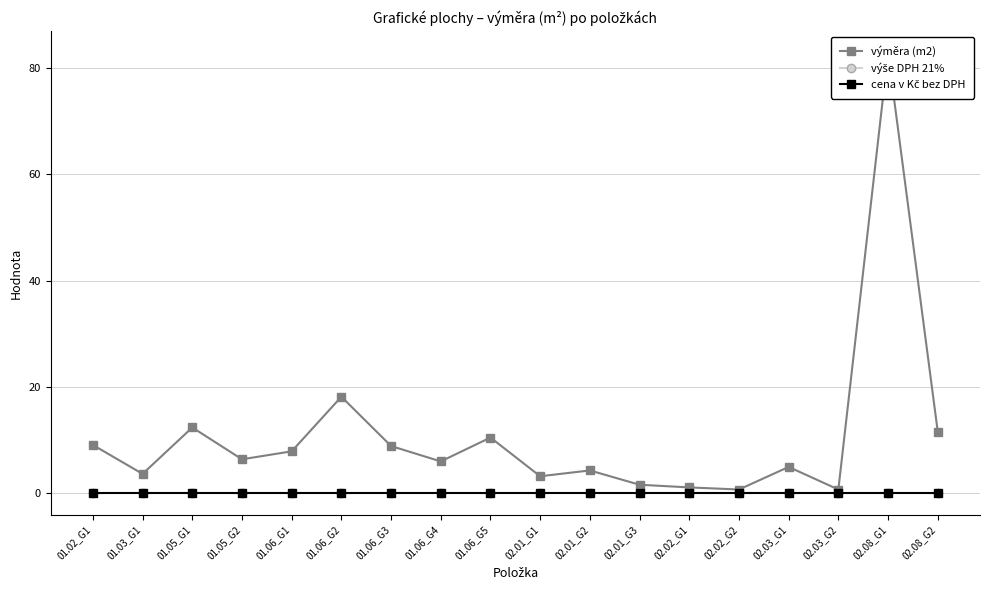

At which category does the chart reach its peak across all series?

02.08_G1